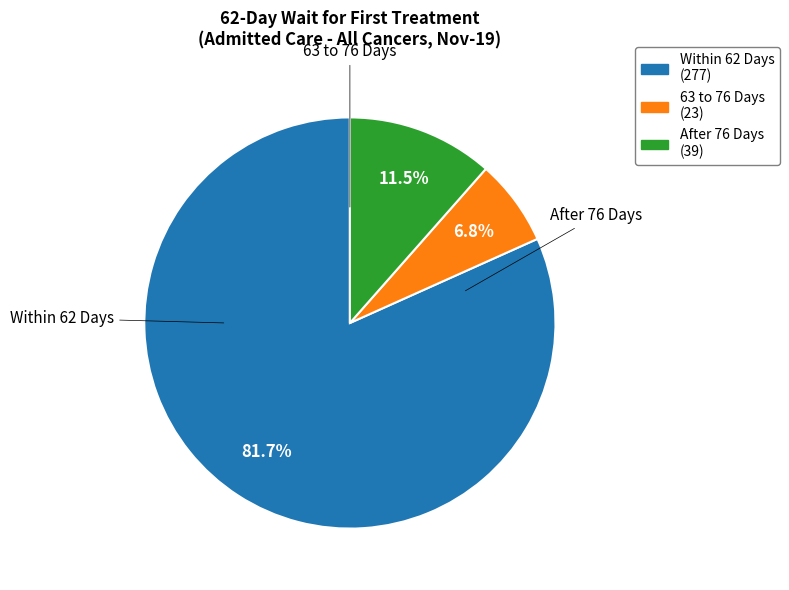

Is there a majority slice in this chart?

Yes